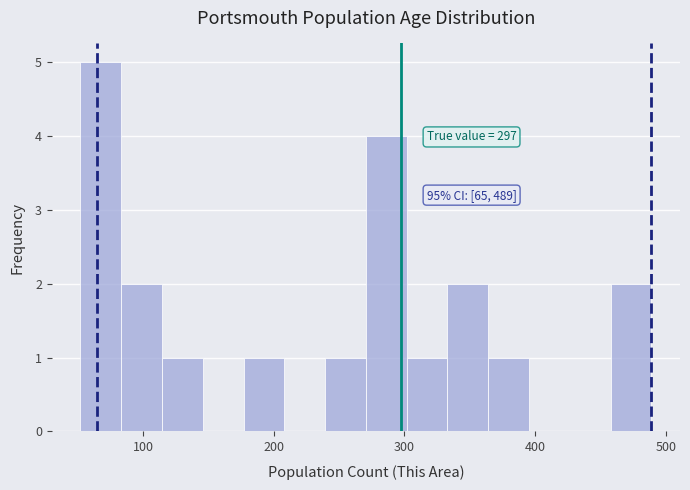

Around what value on the x-axis is the tallest bar? Give the approximate position of its centre, as read against the axis.

70